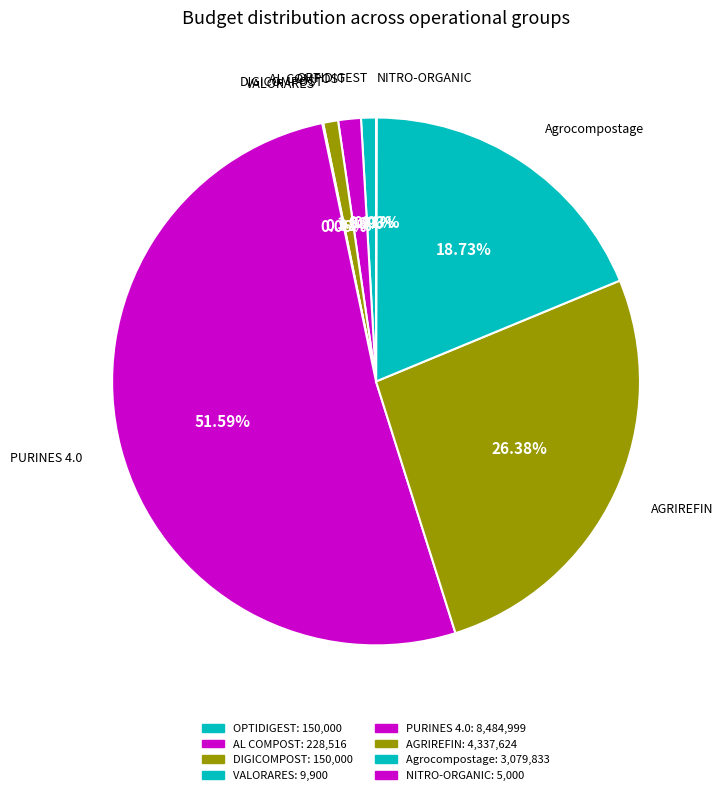

Does any single category account for the majority?

Yes